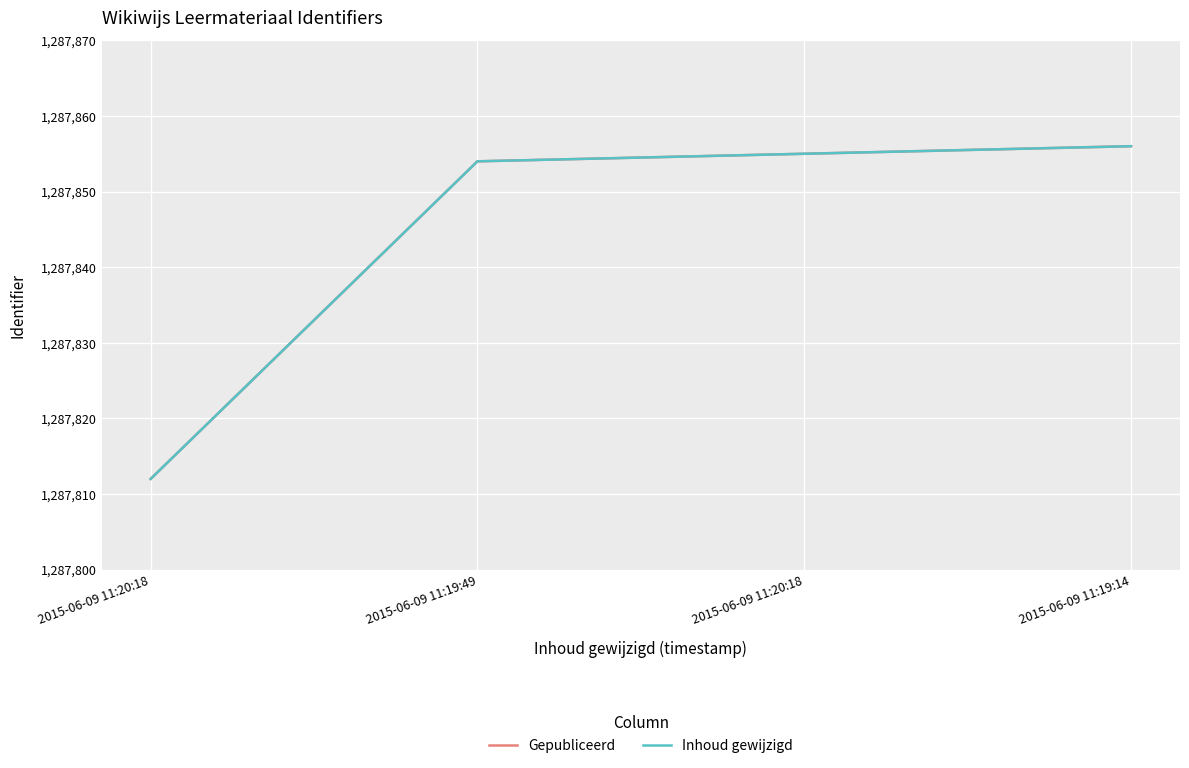

Is this an area chart (filled region under the line)?

No